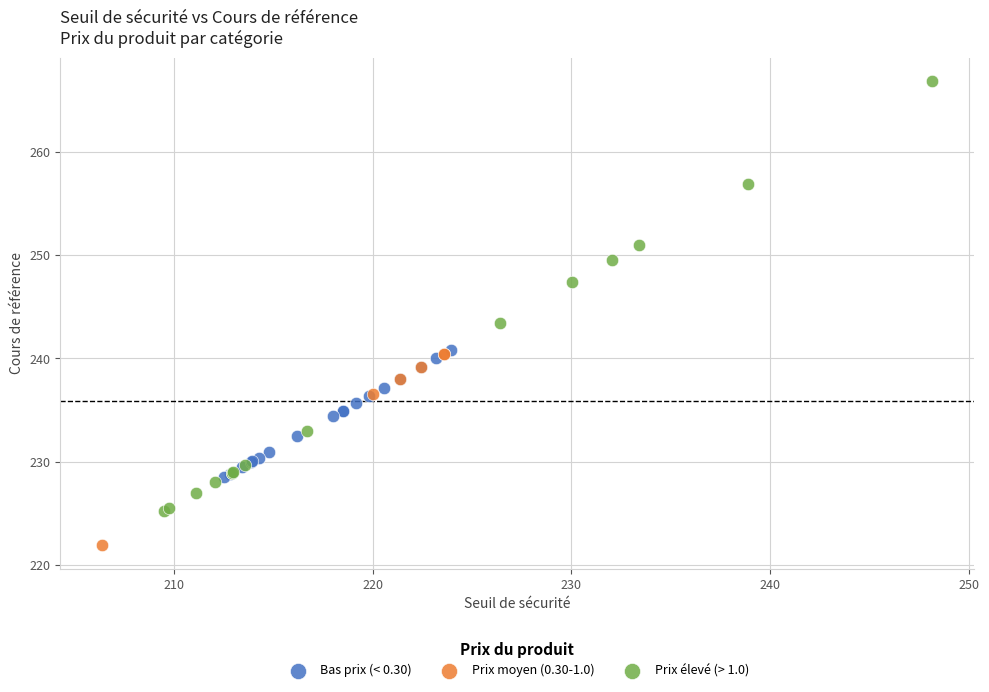

Which series has the widest spread of Y values?

Prix élevé (> 1.0)